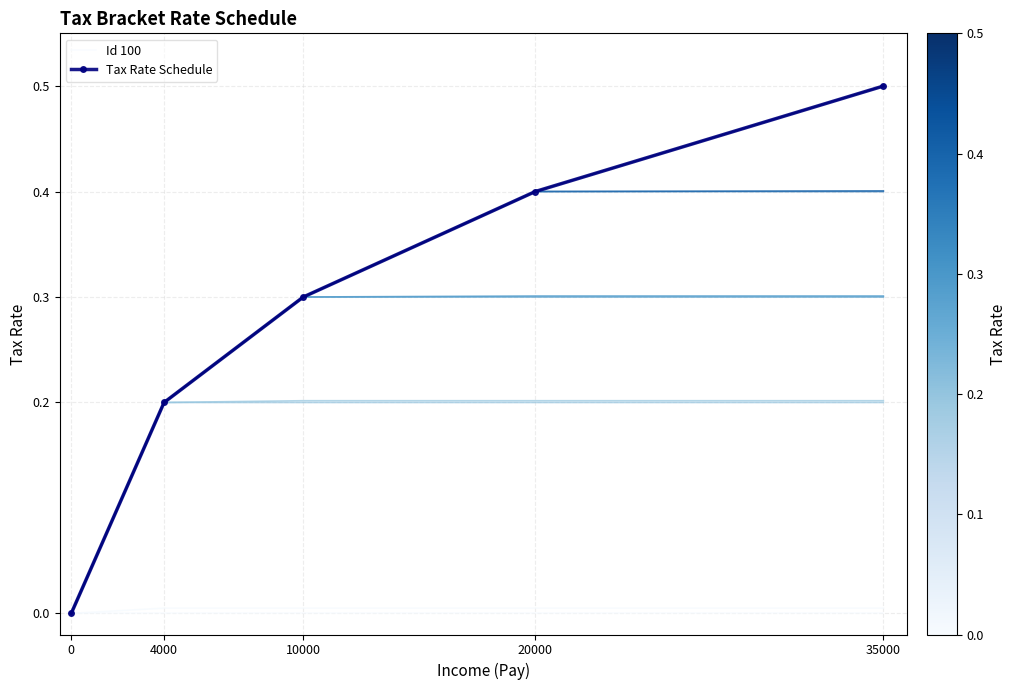

True or false: Tax Rate Schedule has a value of 0.5 at 35000.

True